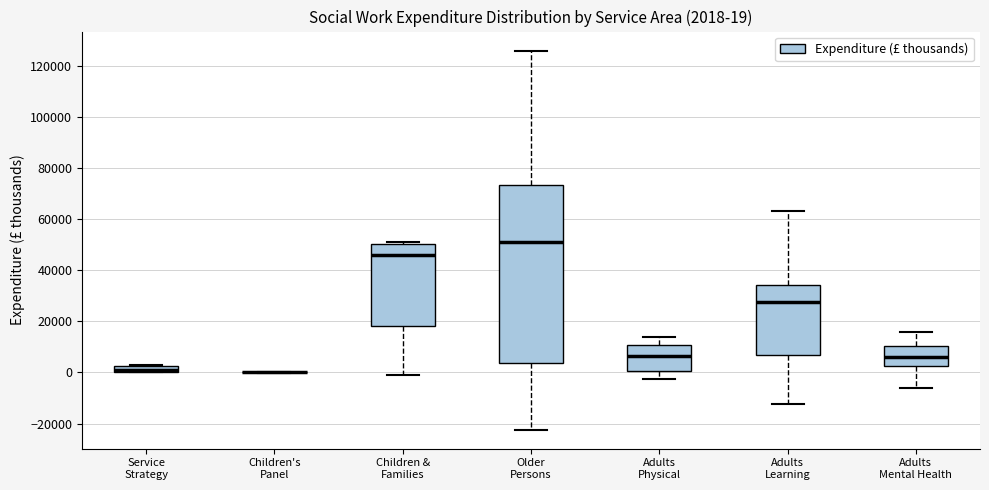

Comparing the boxes themselves (not the whiskers), which one is the tallest?

Older Persons